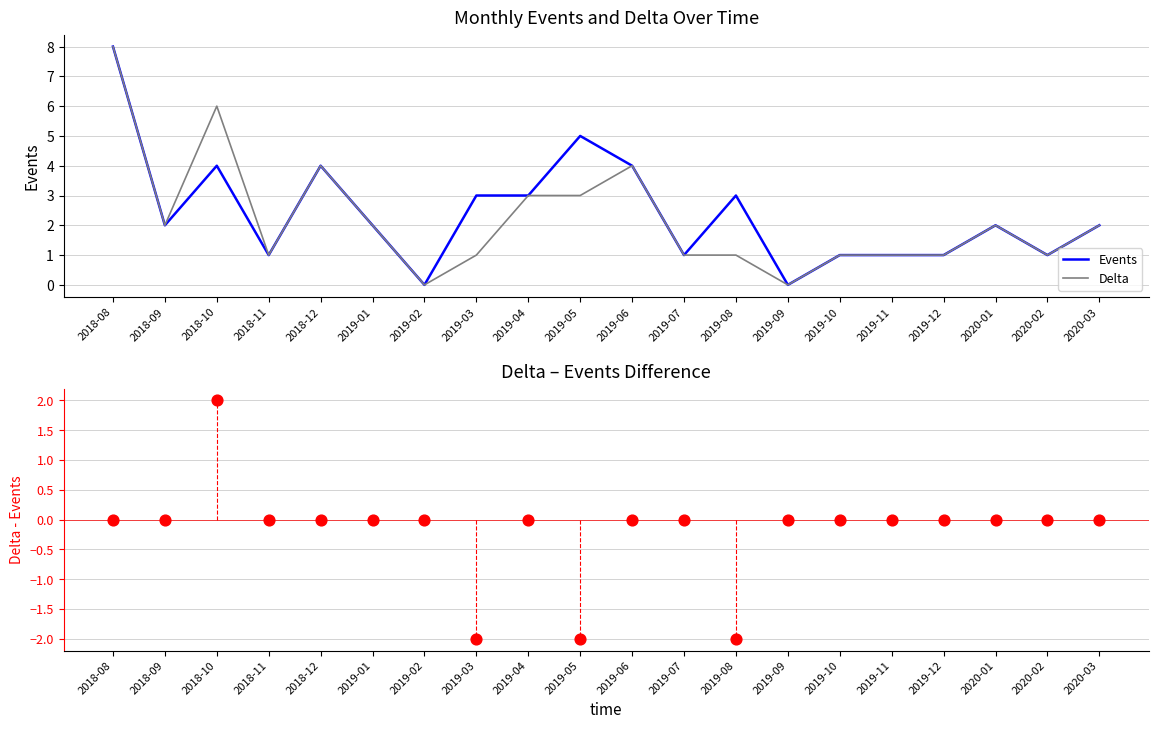

Which series has the largest total across all categories?

Events